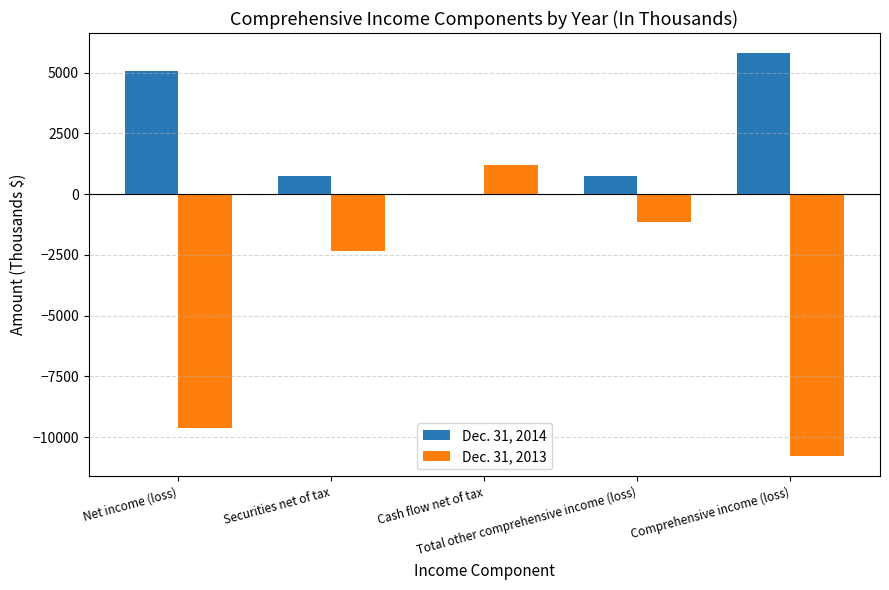

Which series has the largest total across all categories?

Dec. 31, 2014